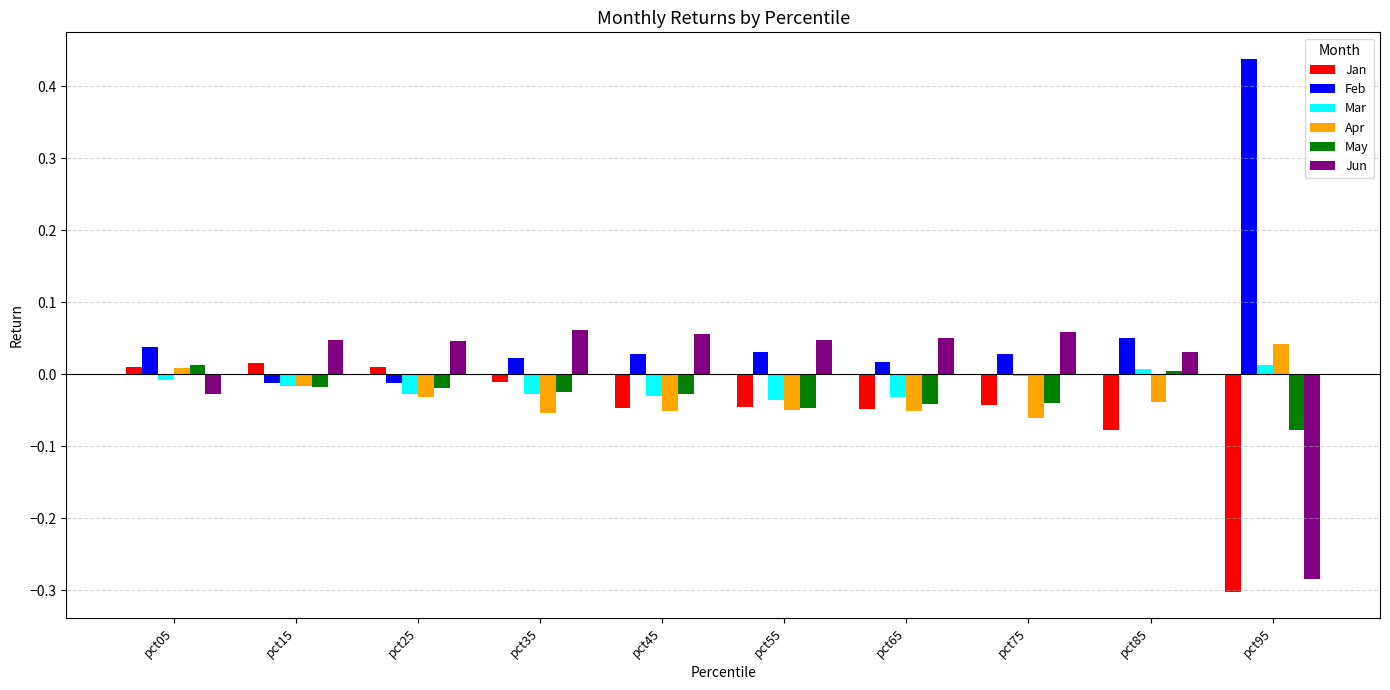

Which series has the widest spread of values?

Feb